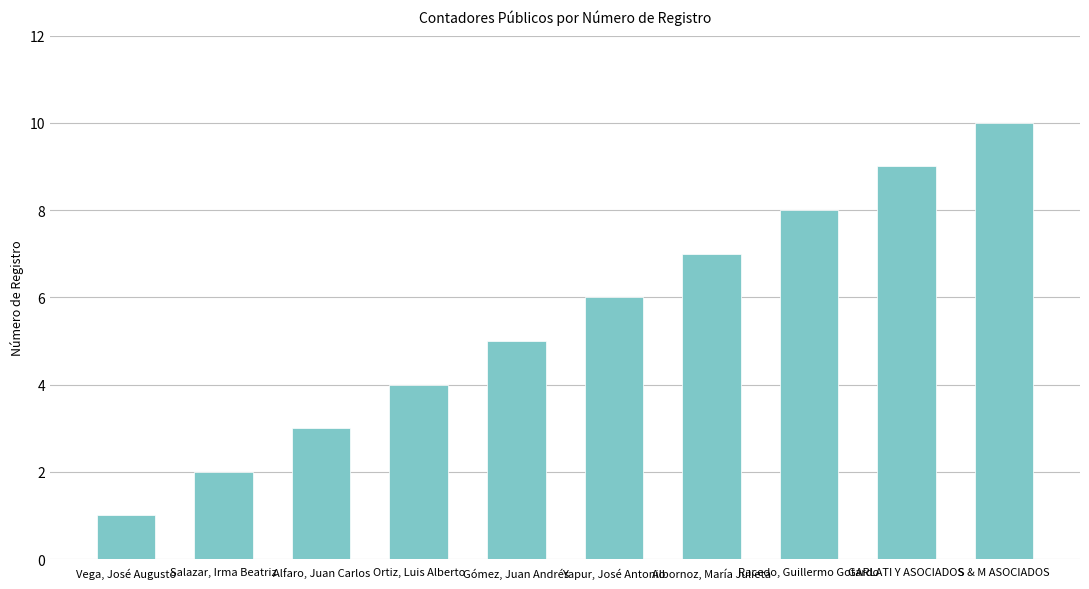

What is the value of the 5th bar from the left?

5